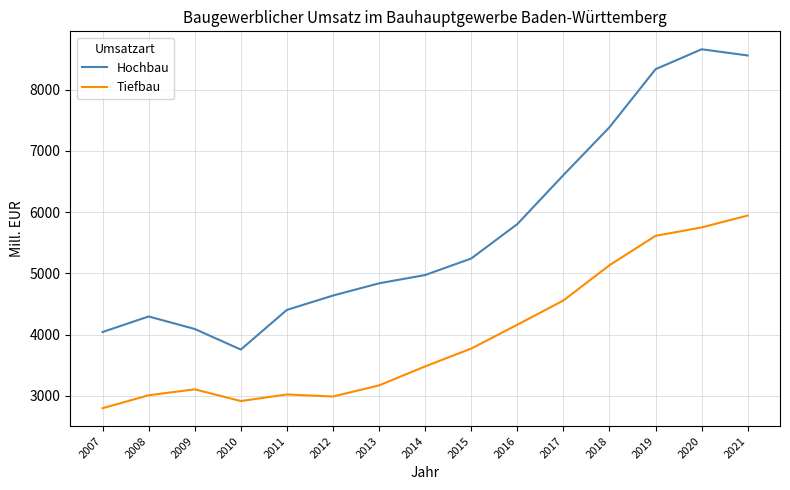

What are all the series names shown in the legend?

Hochbau, Tiefbau